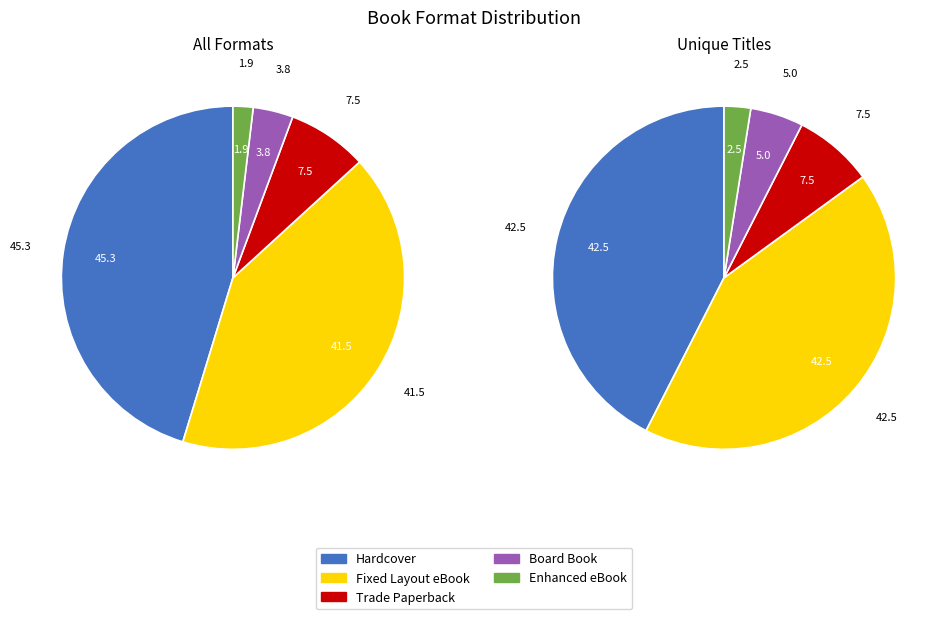

Which has a higher value, Fixed Layout eBook or Hardcover?

Hardcover